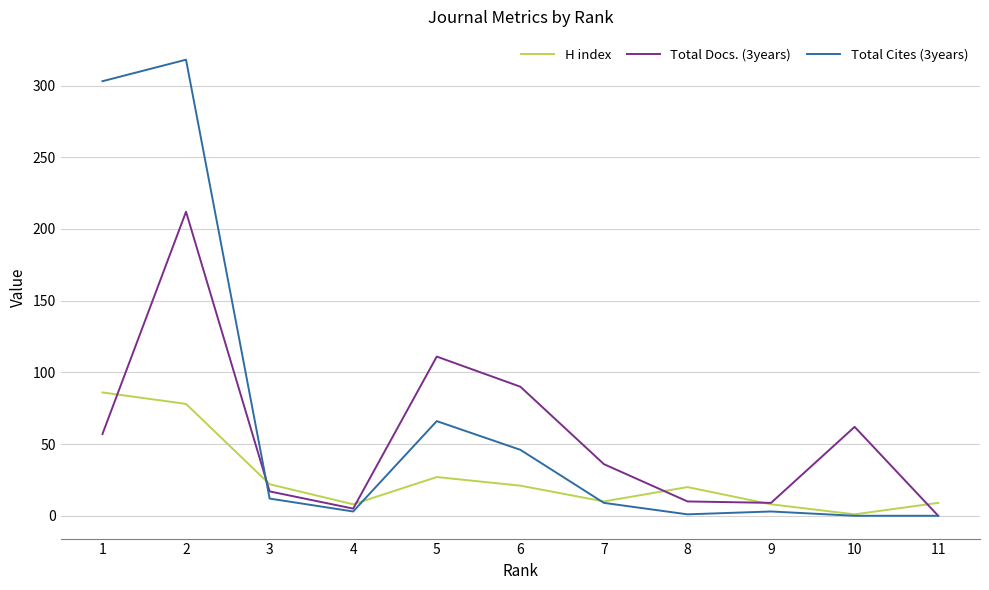

Which series has the largest total across all categories?

Total Cites (3years)